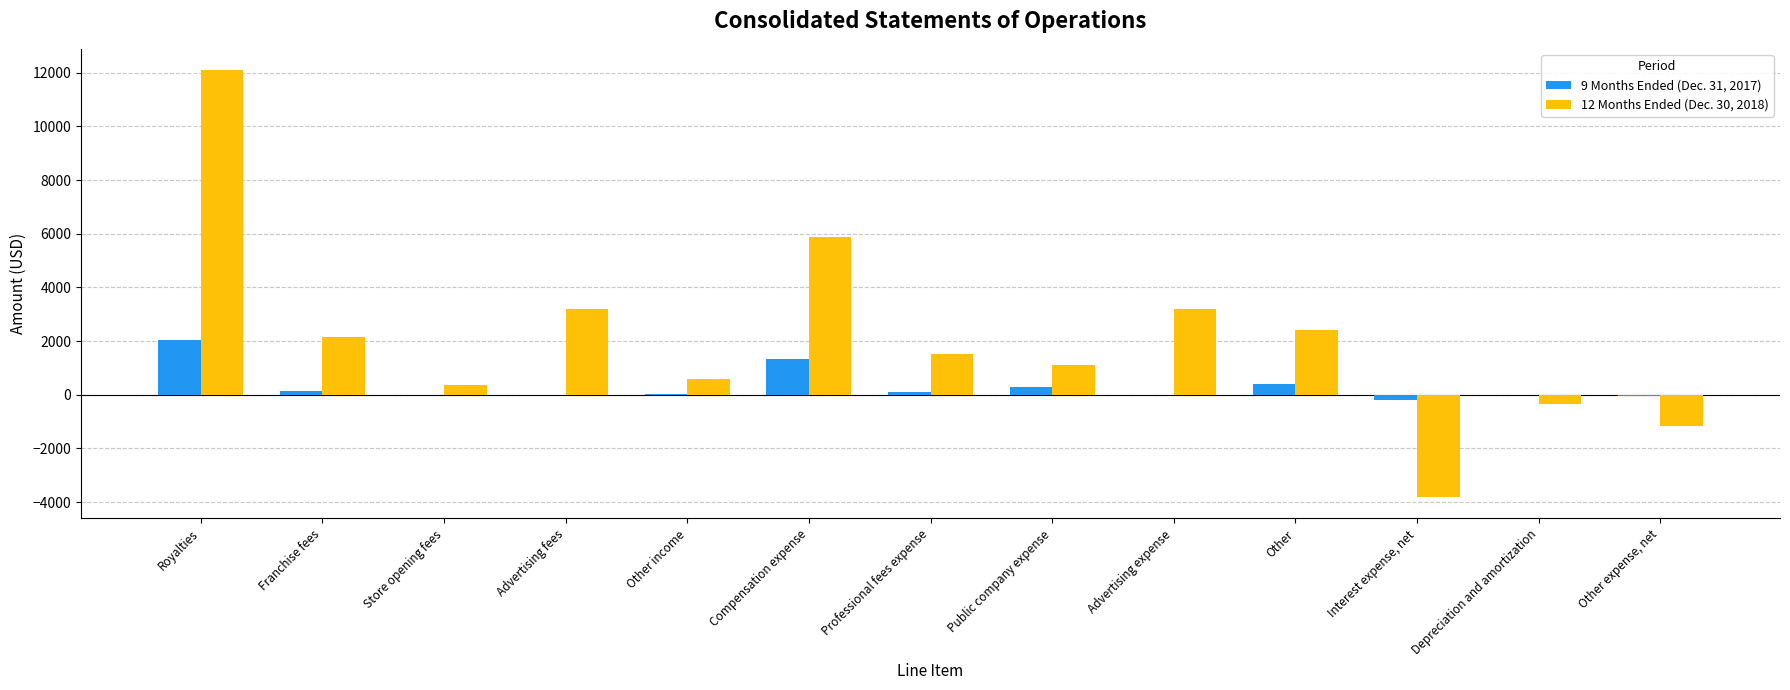

What is the difference between the 12 Months Ended (Dec. 30, 2018) values at Compensation expense and Store opening fees?

5532